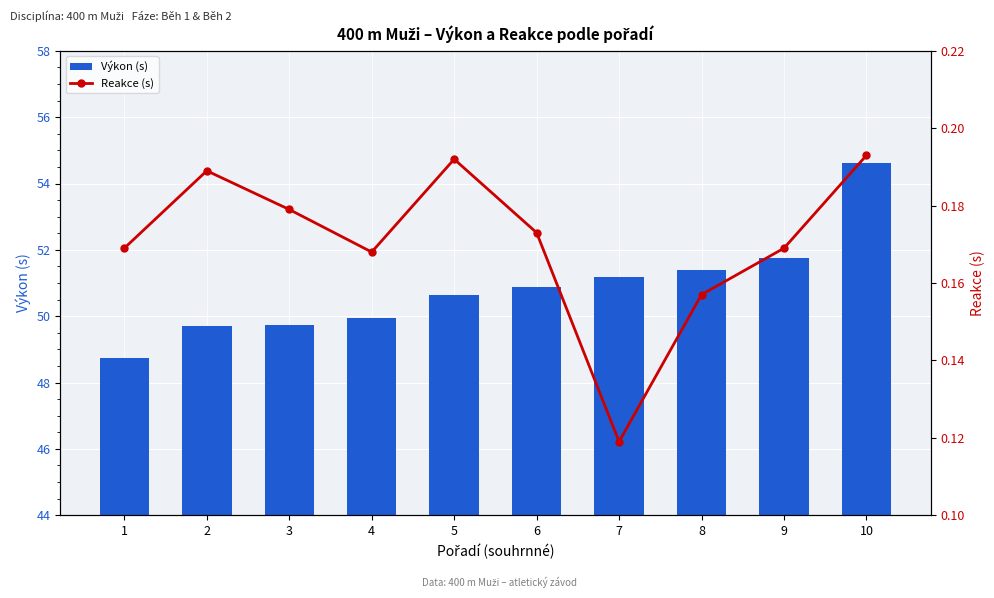

How many groups of bars are there?

10